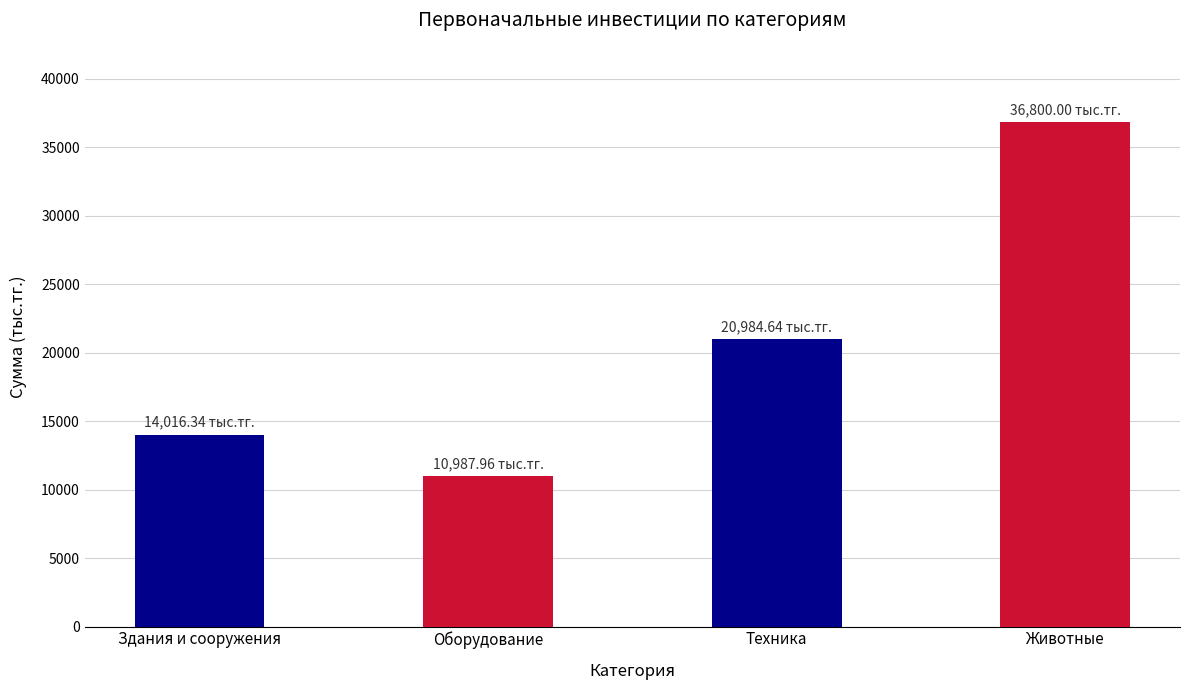

Which has a higher value, Здания и сооружения or Оборудование?

Здания и сооружения